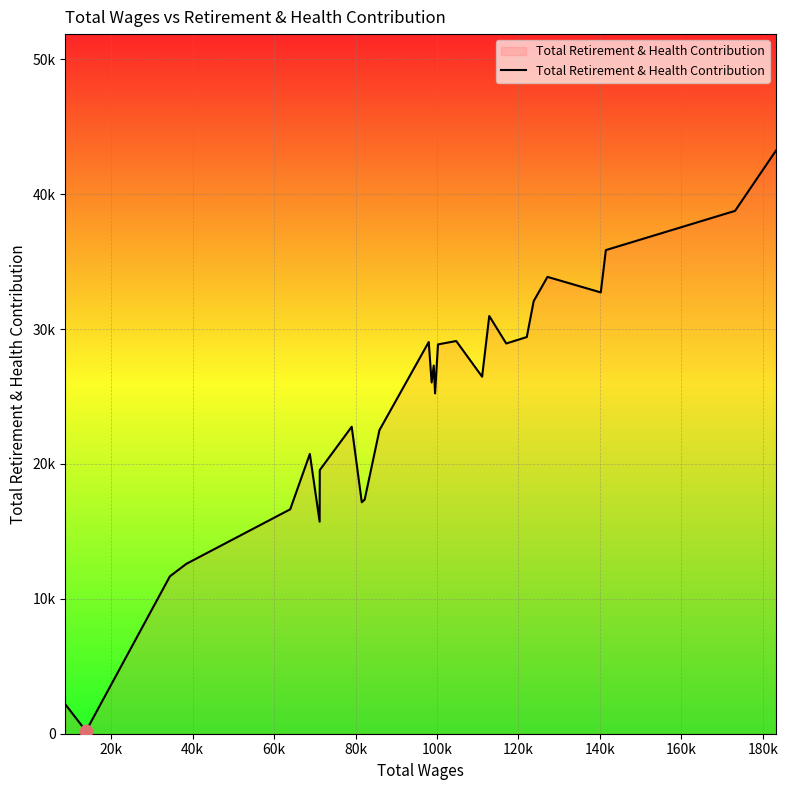

Is this an area chart (filled region under the line)?

Yes